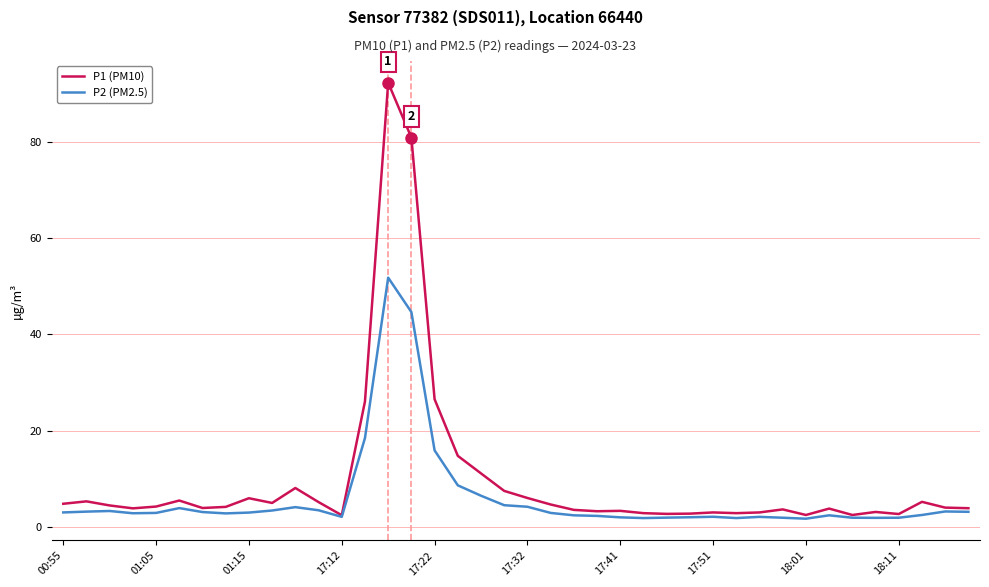

What is the greatest value displayed?

92.2